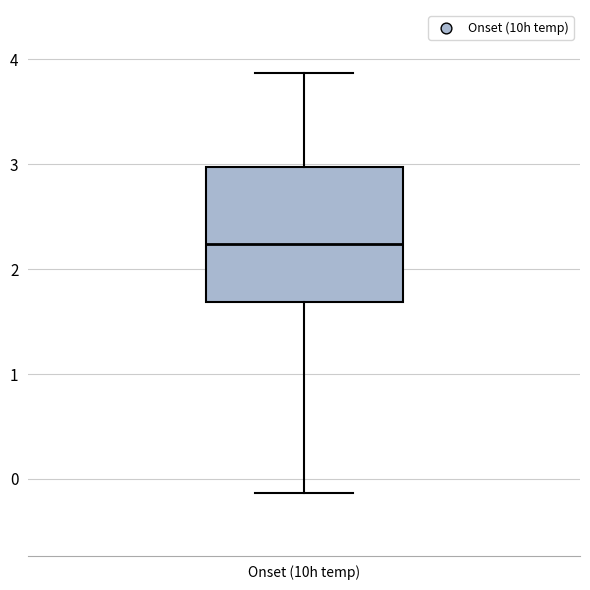

Where is the upper edge of the box for Onset (10h temp) on the y-axis? The values are not printed on the chart, so give them approximately, as read against the axis.

3.0